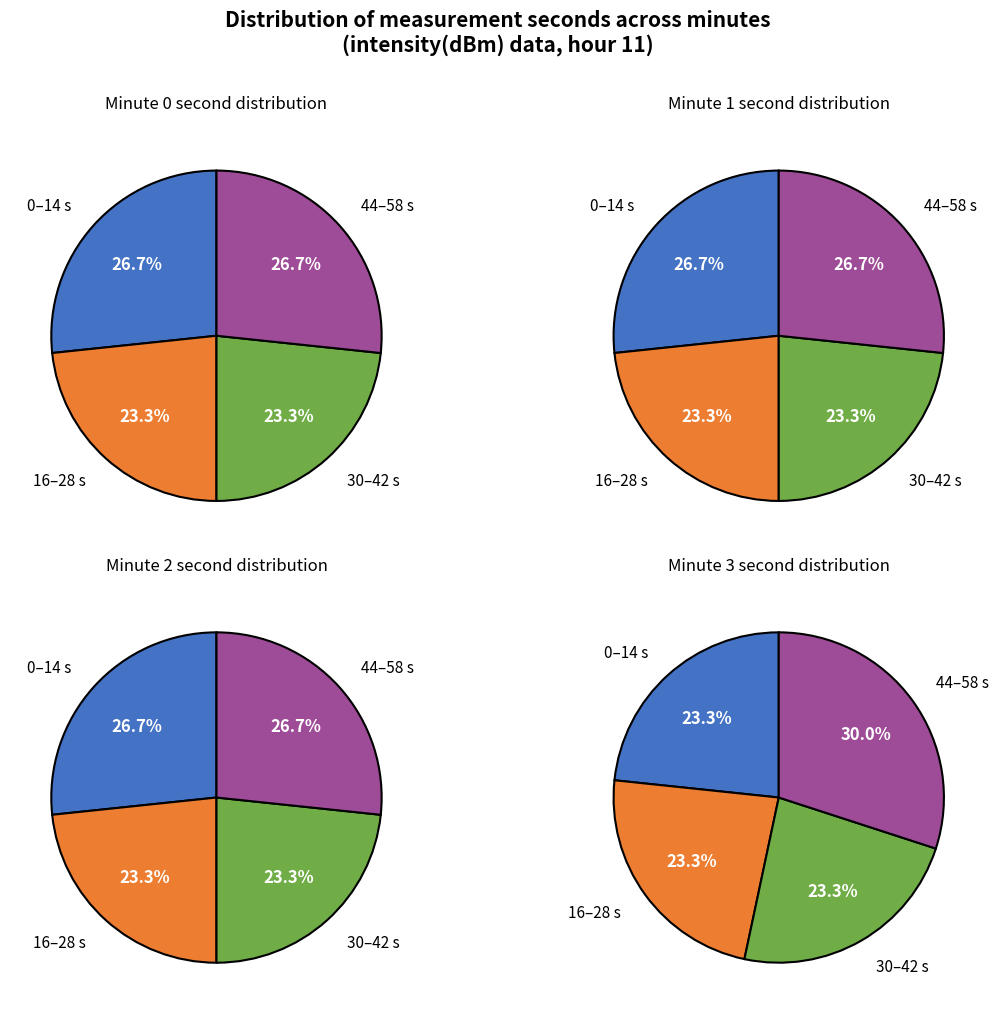

True or false: 0 accounts for 54% of the total.

False